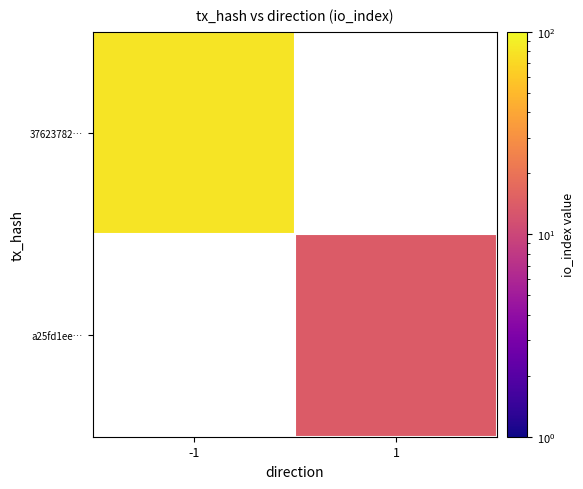

The value of a25fd1ee… at 1 is 14.0. True or false?

True